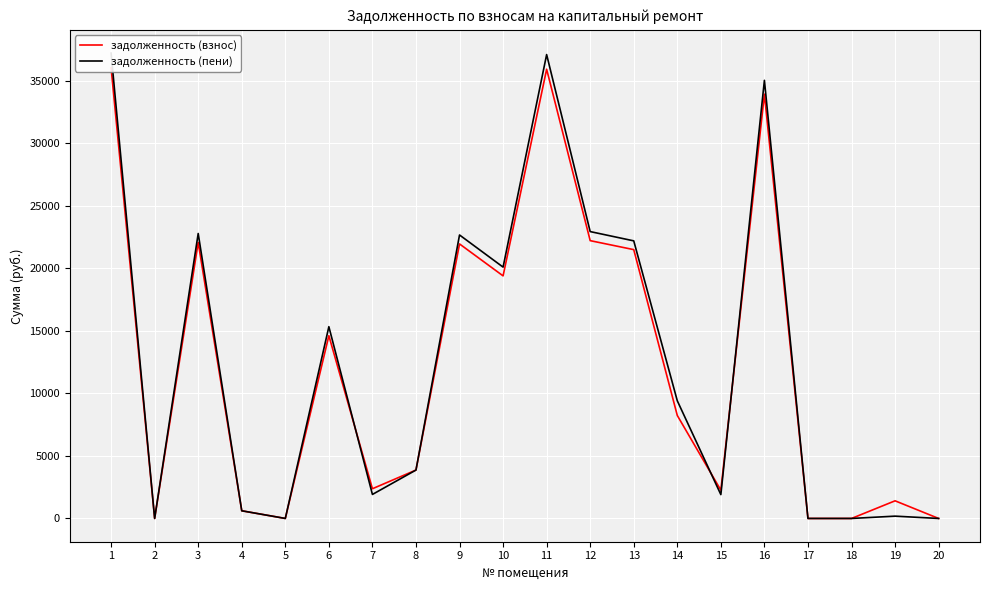

Between 13 and 18, which series saw the biggest shift?

задолженность (пени)